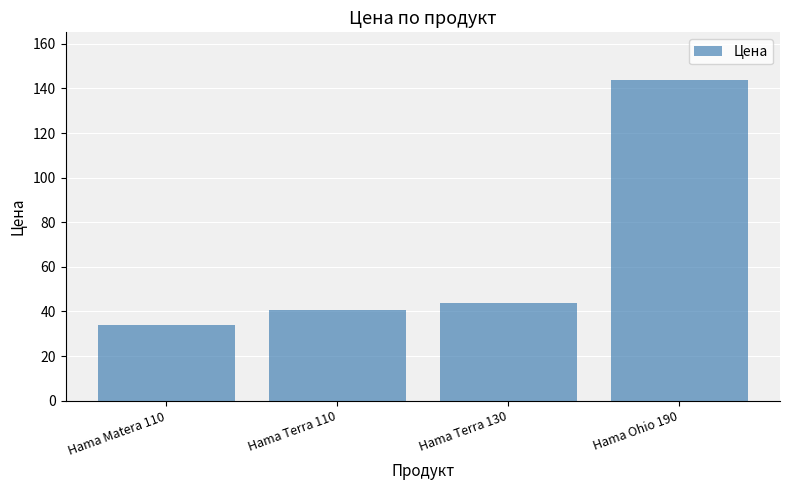

At which category does the chart reach its peak across all series?

Hama Ohio 190